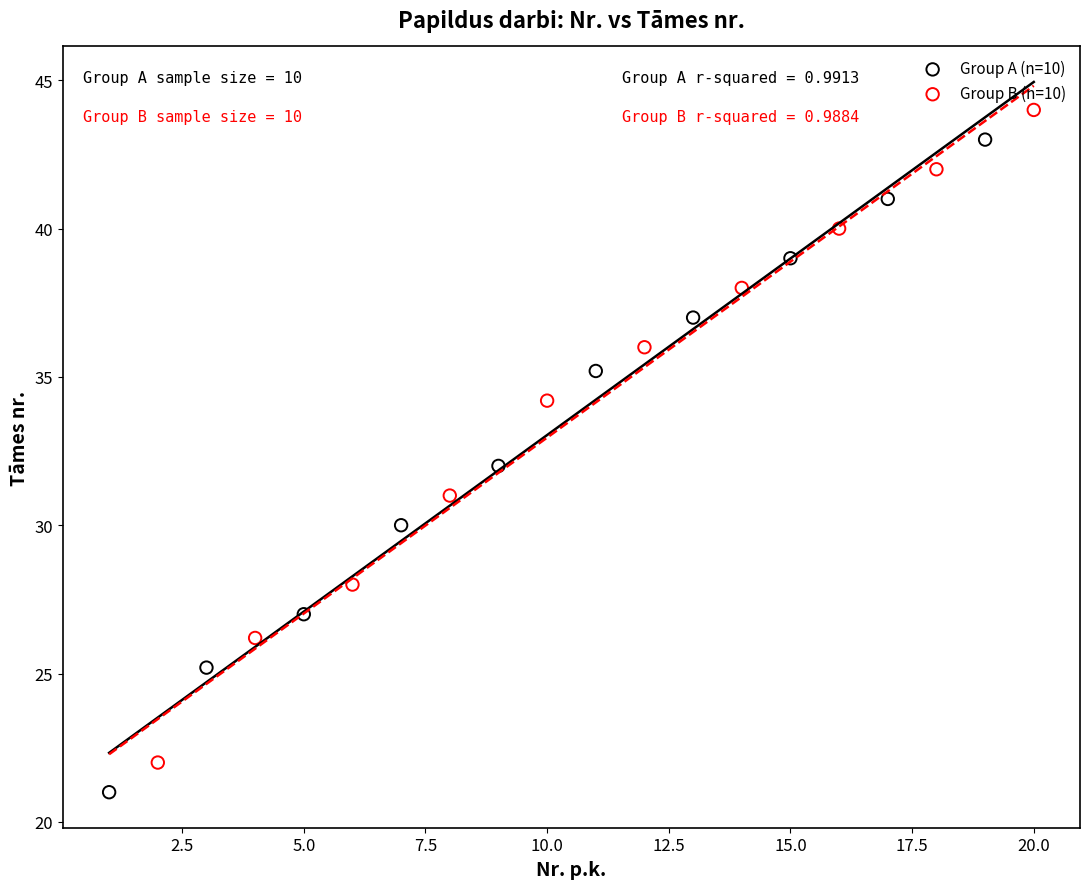

What are all the series names shown in the legend?

Group A (n=10), Group B (n=10)